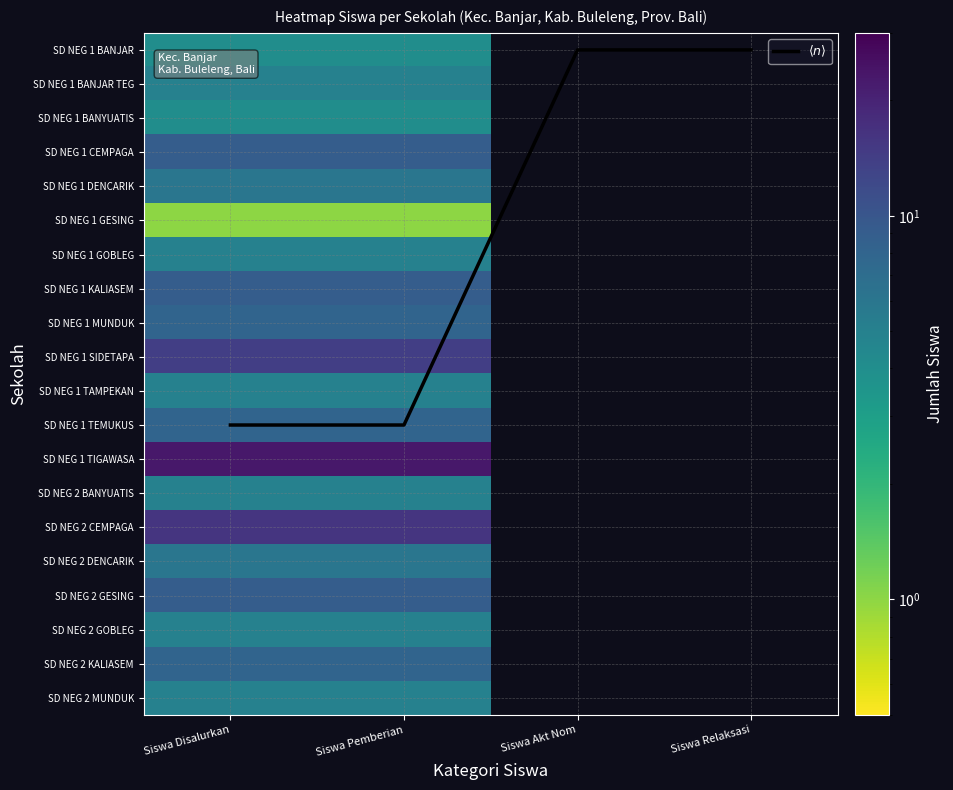

List the series in order of their peak value, lowest first.

SD NEG 1 GESING, SD NEG 1 BANJAR, SD NEG 1 BANYUATIS, SD NEG 1 BANJAR TEG, SD NEG 1 GOBLEG, SD NEG 1 TAMPEKAN, SD NEG 2 BANYUATIS, SD NEG 2 GOBLEG, SD NEG 2 MUNDUK, SD NEG 1 DENCARIK, SD NEG 2 DENCARIK, SD NEG 1 MUNDUK, SD NEG 1 TEMUKUS, SD NEG 2 KALIASEM, SD NEG 1 CEMPAGA, SD NEG 1 KALIASEM, SD NEG 2 GESING, $\langle n \rangle$, SD NEG 1 SIDETAPA, SD NEG 2 CEMPAGA, SD NEG 1 TIGAWASA